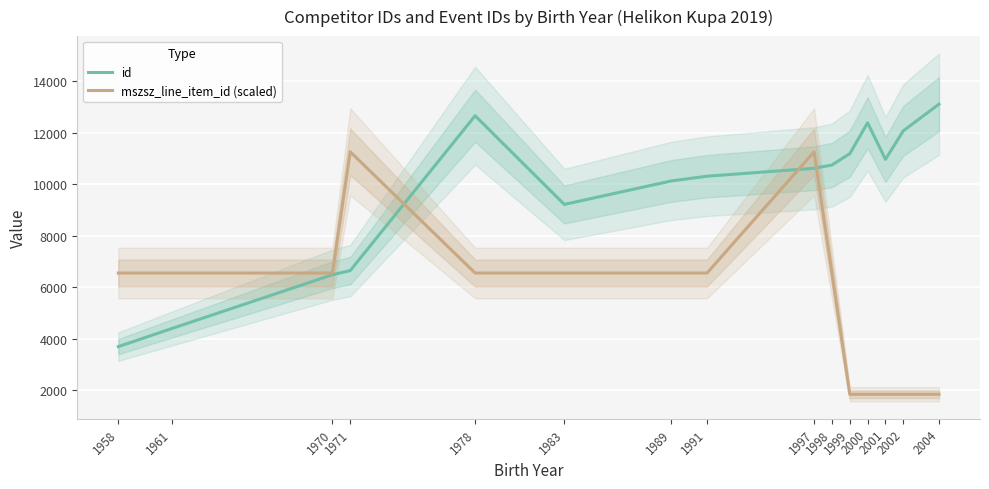

Reading right to left, extract all data points from this chart.

id: 13111.0	12075.0	10967.0	12388.0	11188.0	10748.0	10622.0	10314.0	10131.0	9219.0	12662.0	6650.0	6489.0	4401.0	3699.0
mszsz_line_item_id (scaled): 1849.5	1849.5	1849.5	1849.5	1849.5	6555.5	11261.5	6555.5	6555.5	6555.5	6555.5	11261.5	6555.5	6555.5	6555.5